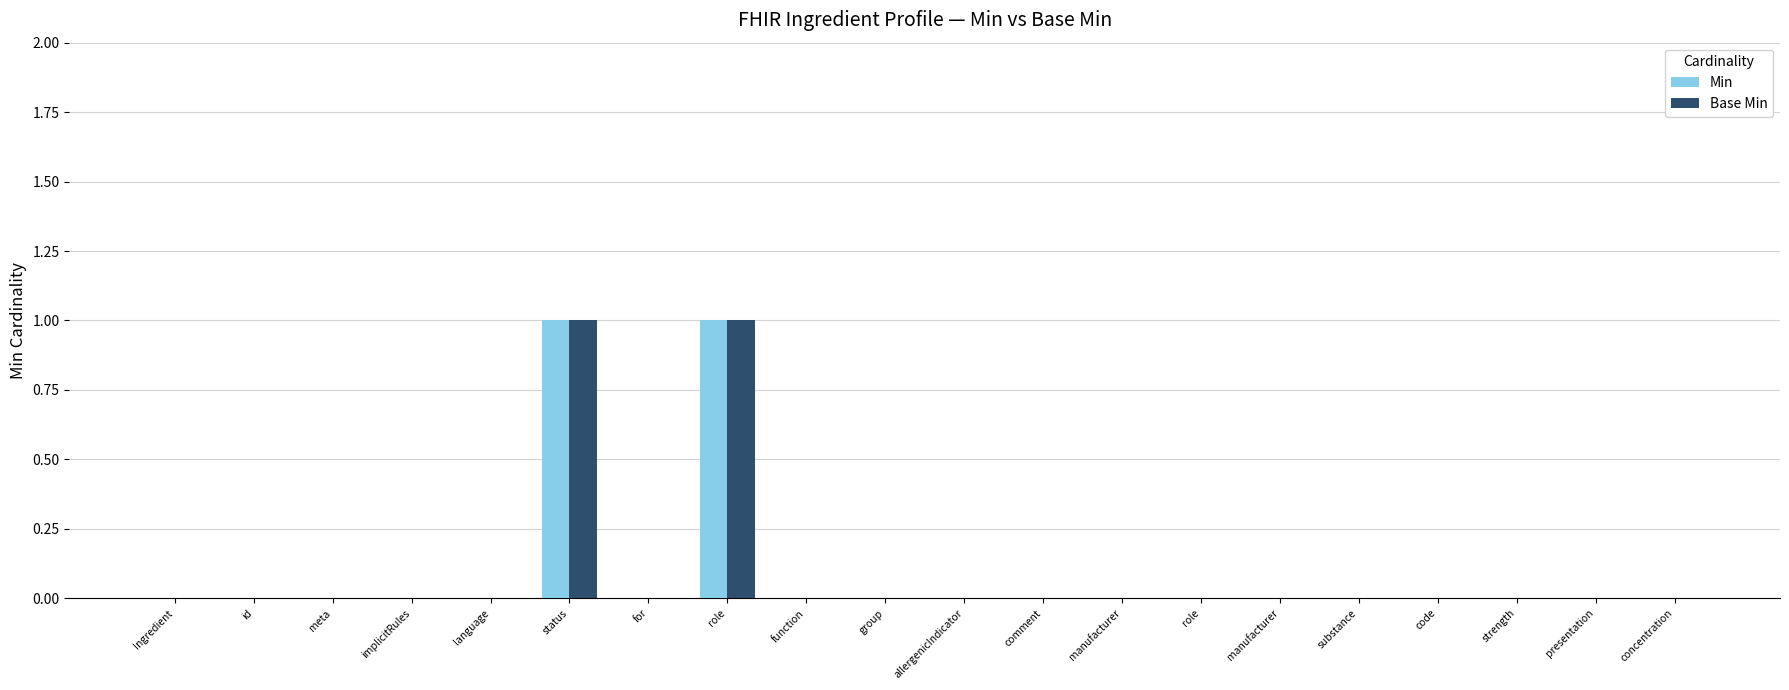

True or false: Min has a value of 0 at strength.

True